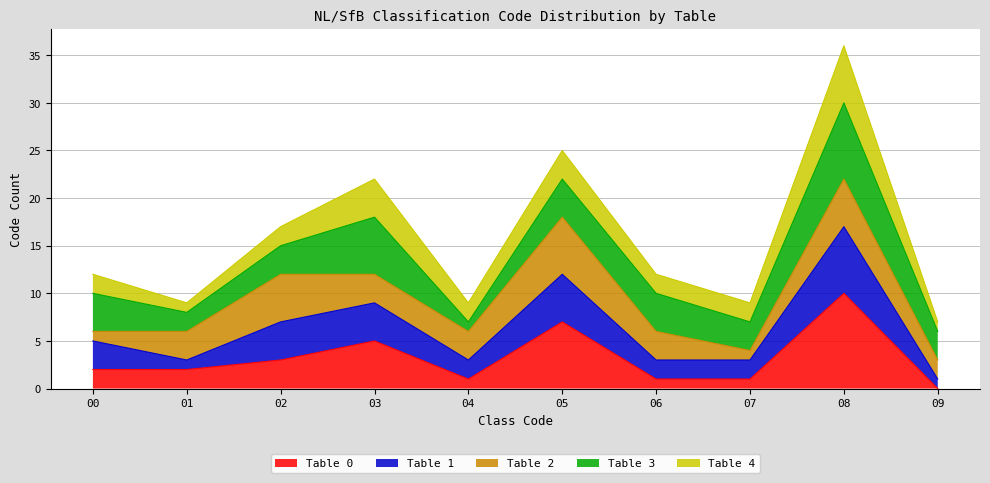

The value of Table 0 at 00 is 2. True or false?

True